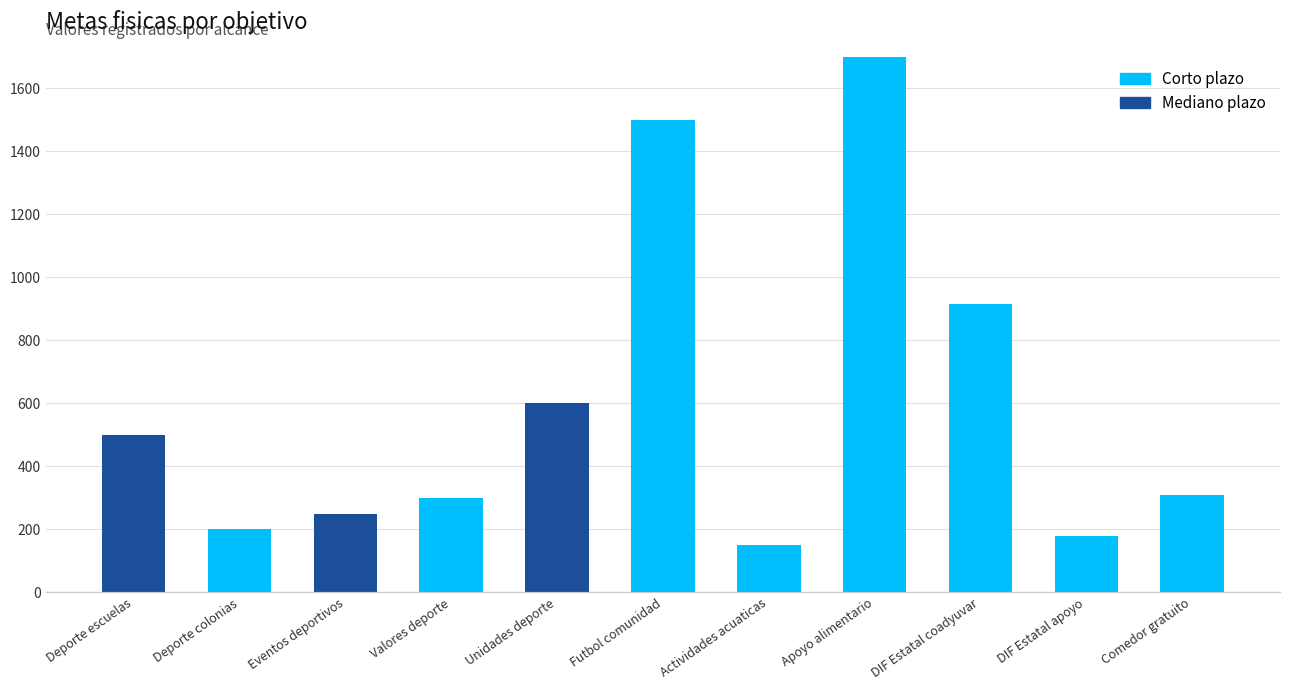

True or false: Mediano plazo has a value of 0 at Actividades acuaticas.

True